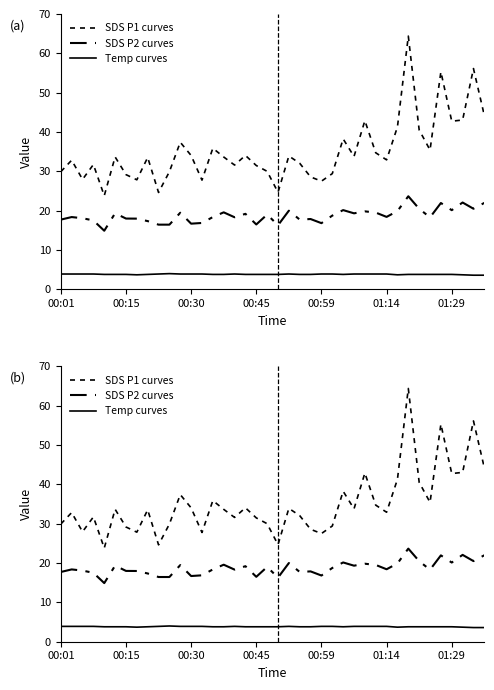

True or false: Temp curves and SDS P2 curves intersect in this chart.

False